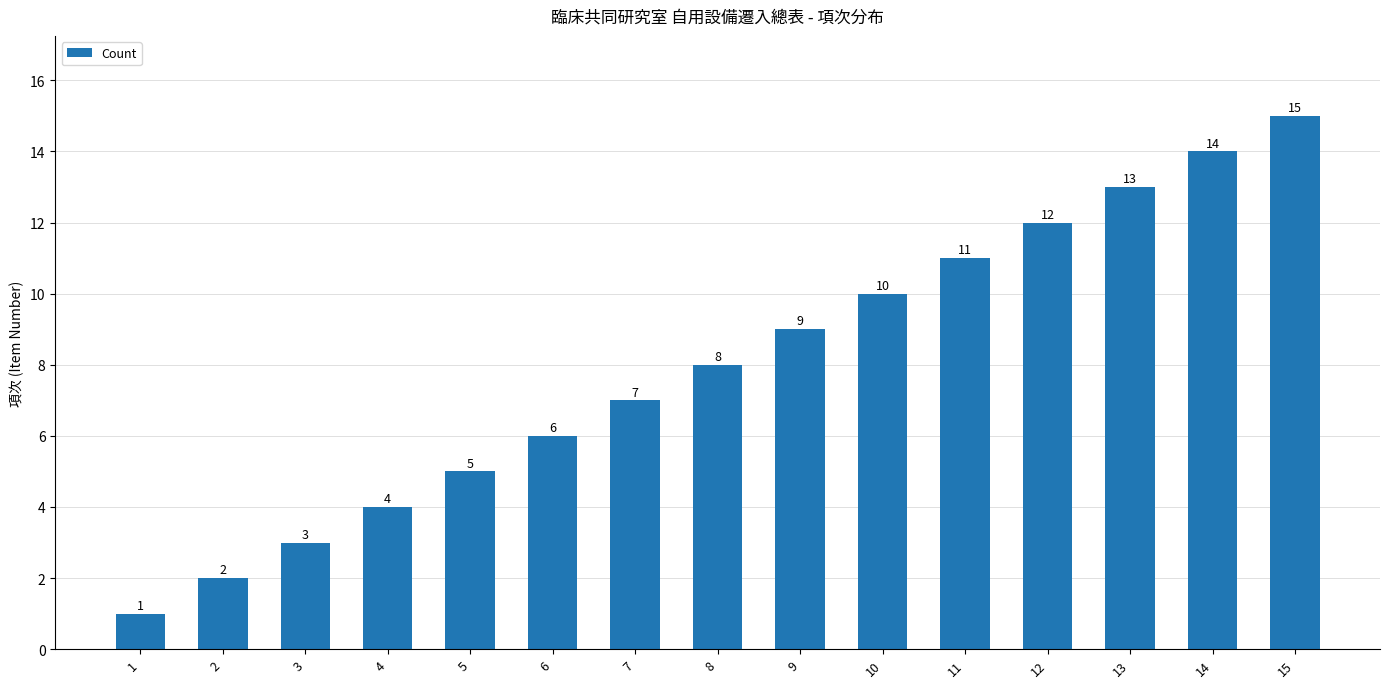

Rank the categories by value from highest to lowest.

15, 14, 13, 12, 11, 10, 9, 8, 7, 6, 5, 4, 3, 2, 1